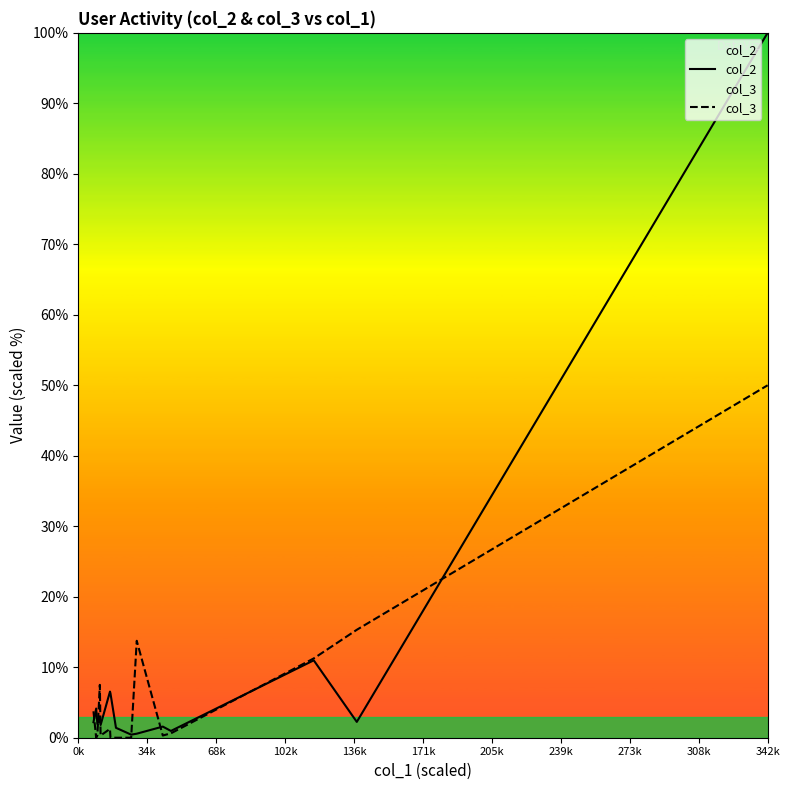

What is the greatest value displayed?

100.0